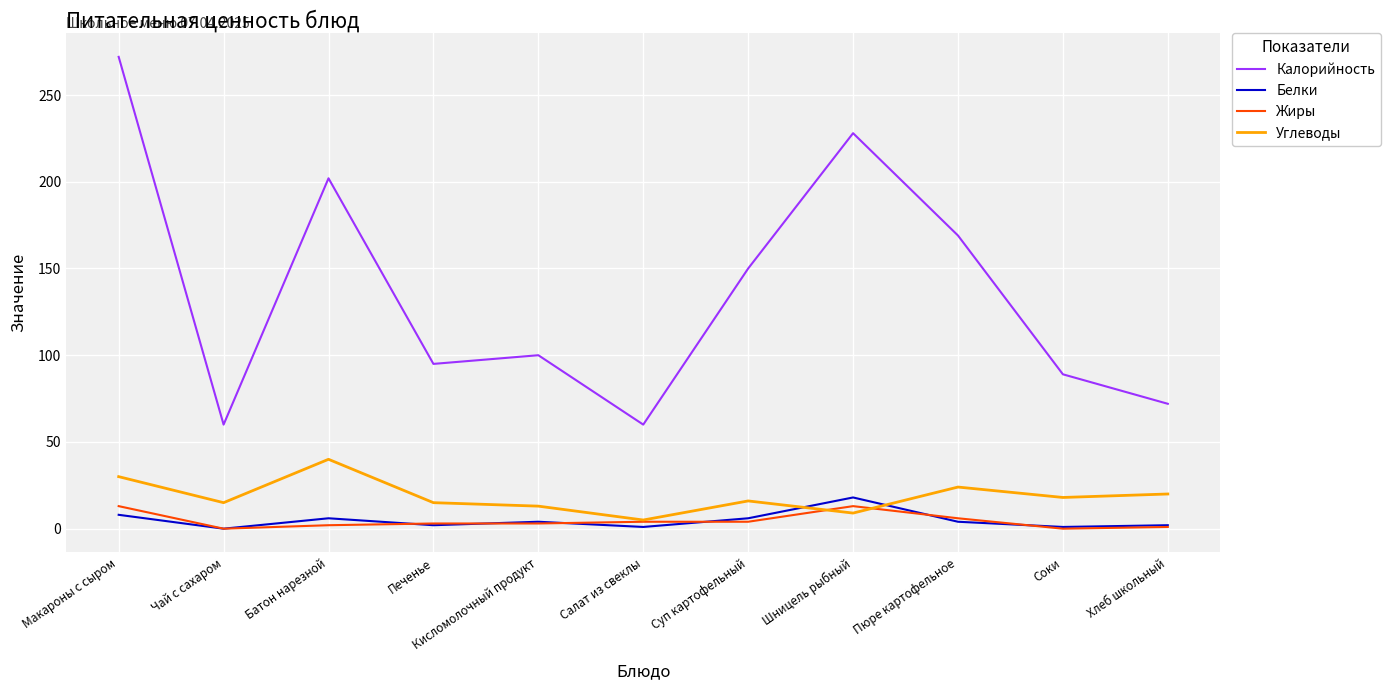

Does the chart display data point markers on the line(s)?

No